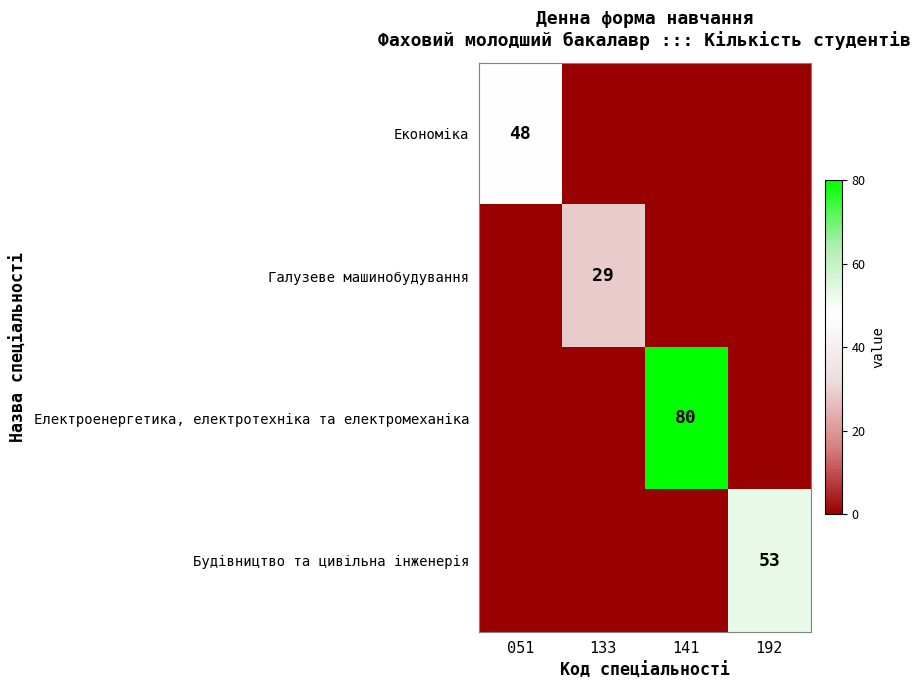

The value of Будівництво та цивільна інженерія at 192 is 53. True or false?

True